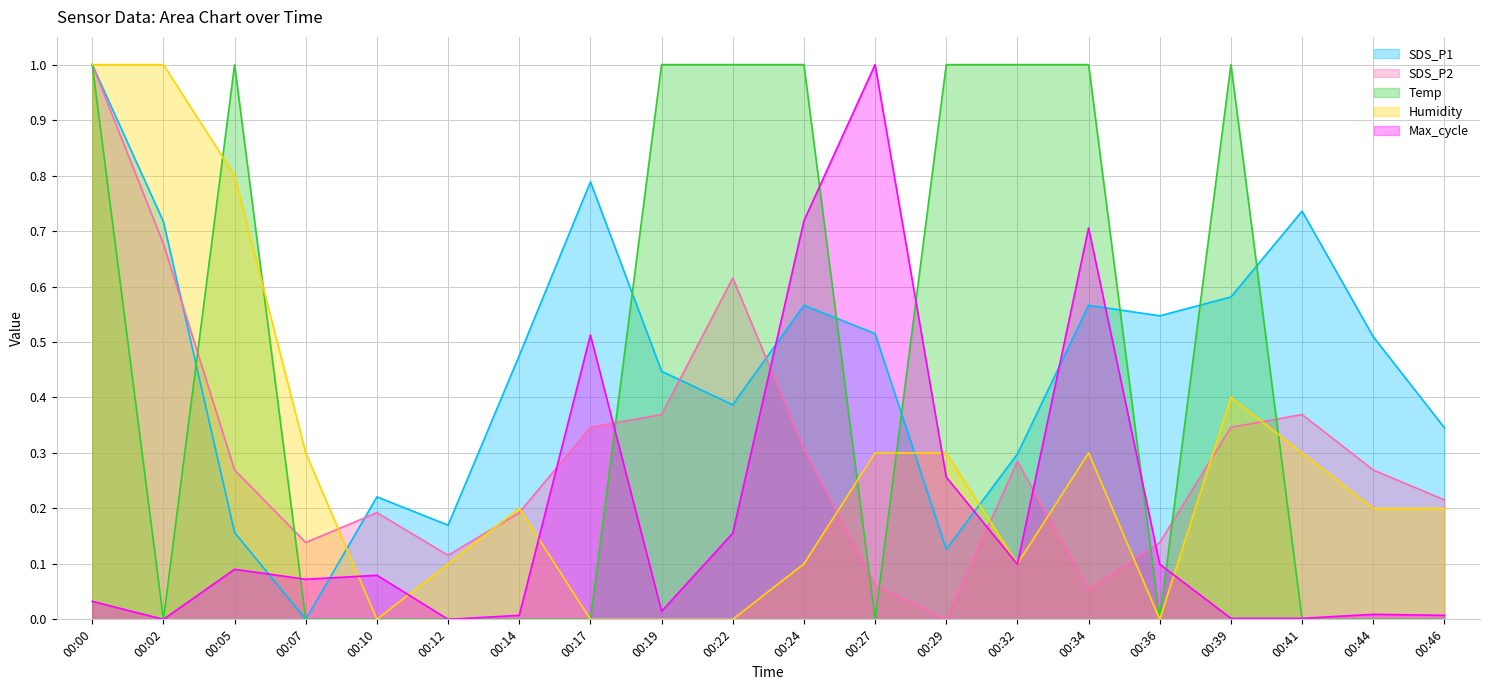

At which category is the sum across all series the highest?

00:00